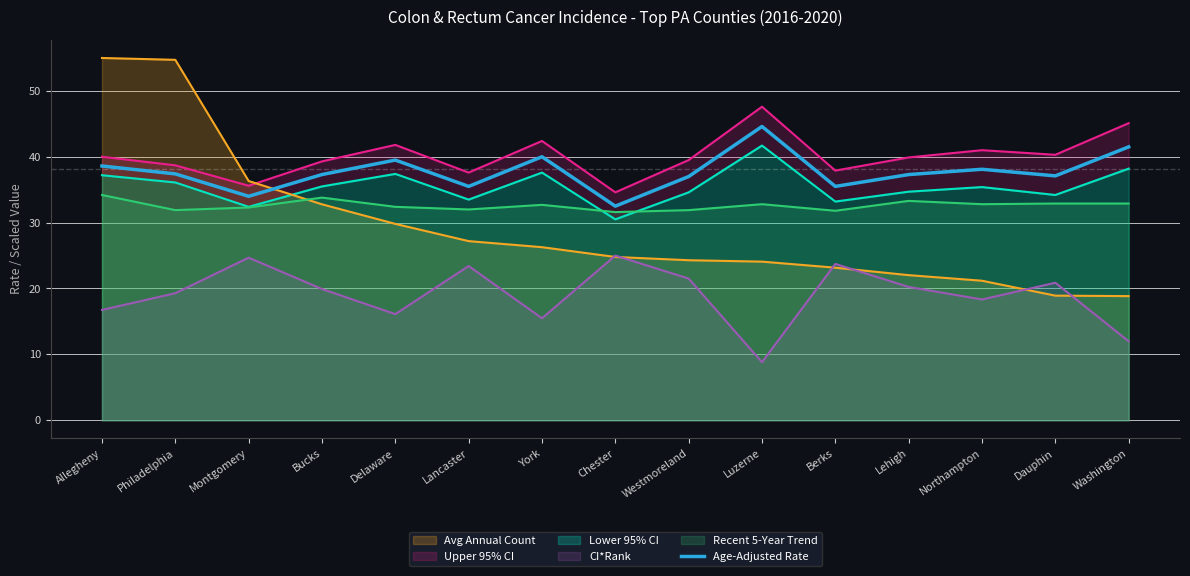

How many points are higher than both their immediate neighbors (excluding endpoints)?

4